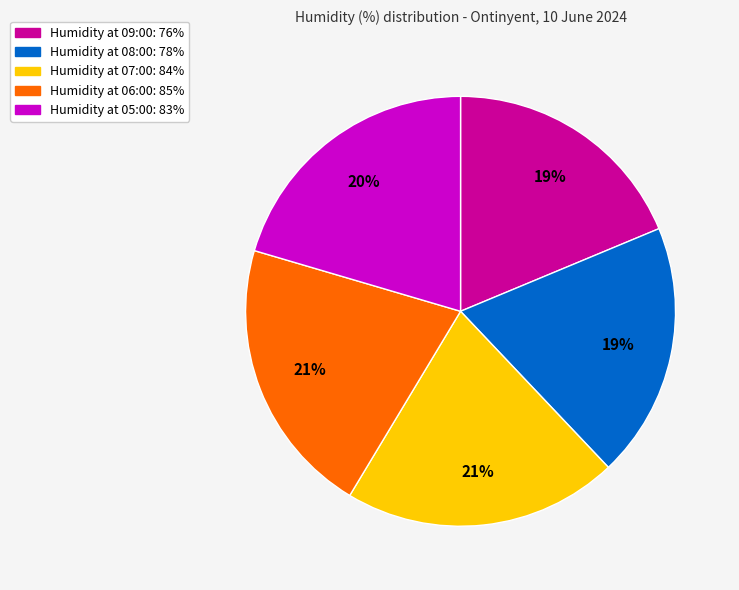

Is there a majority slice in this chart?

No